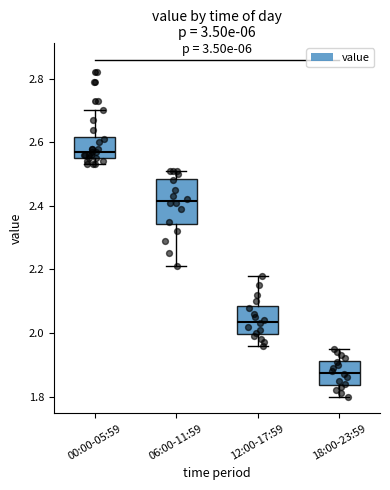

Which box has the highest median line?

00:00-05:59